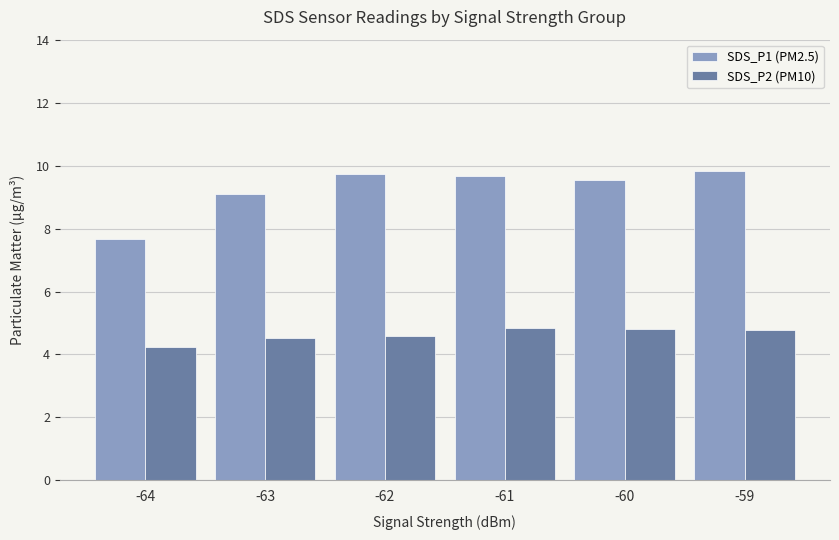

Rank the series by their average value, from highest to lowest.

SDS_P1 (PM2.5), SDS_P2 (PM10)